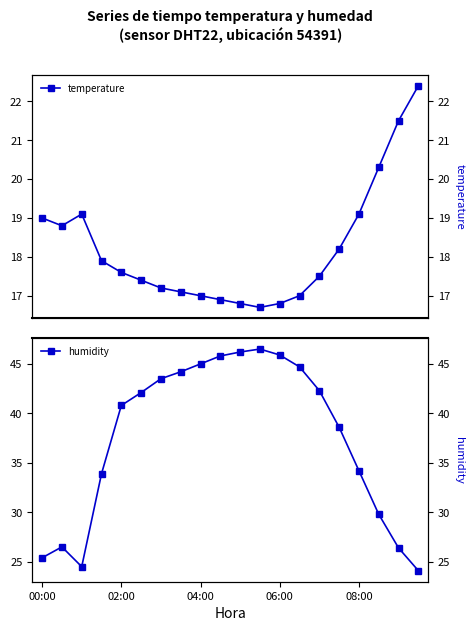

List the series in order of their overall mean, lowest first.

temperature, humidity